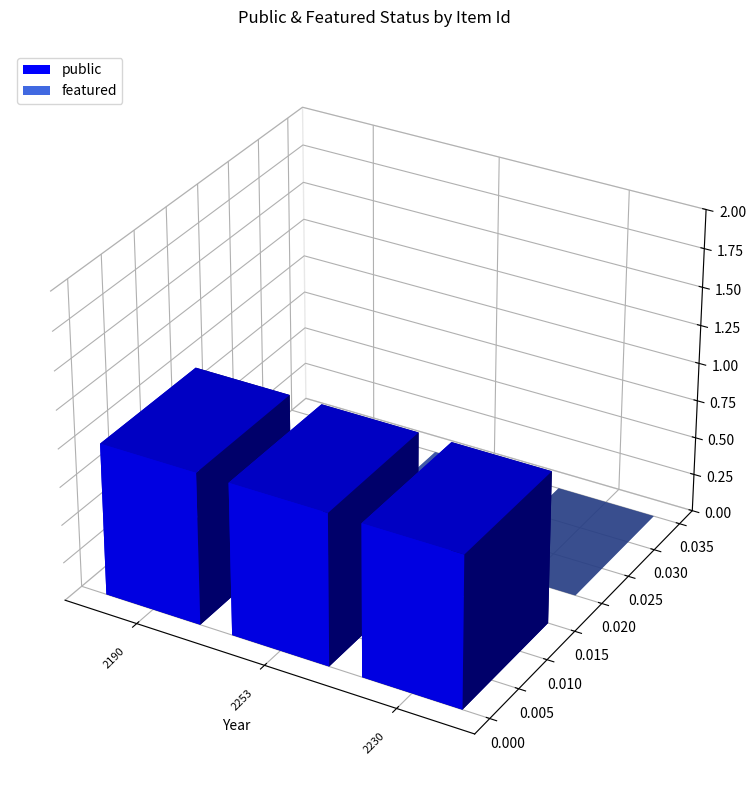

At which category is the sum across all series the highest?

2190